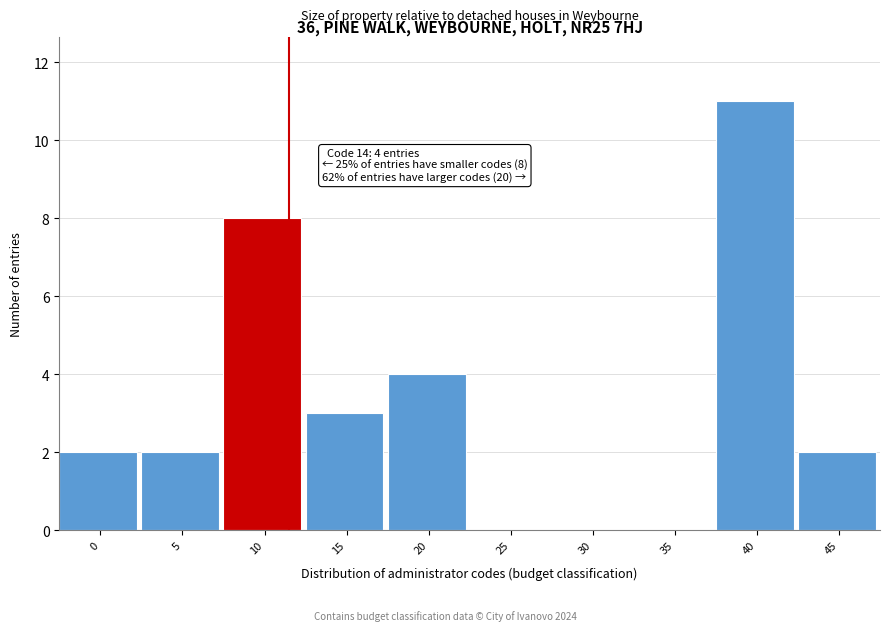

Reading right to left, list all the values displayed in this chart.

45=2	40=11	35=0	30=0	25=0	20=4	15=3	10=8	5=2	0=2